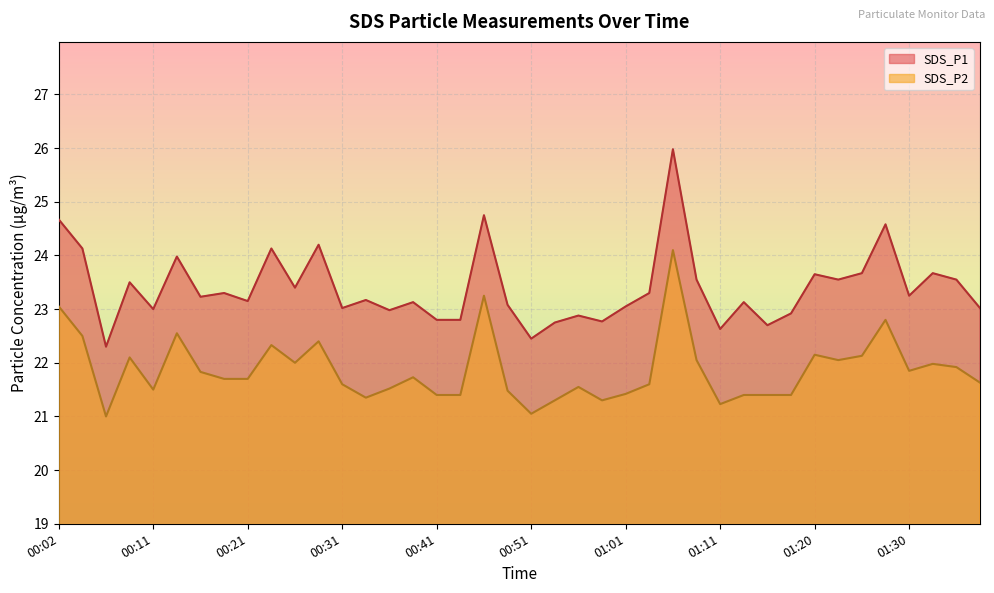

True or false: SDS_P2 and SDS_P1 cross at least once.

False